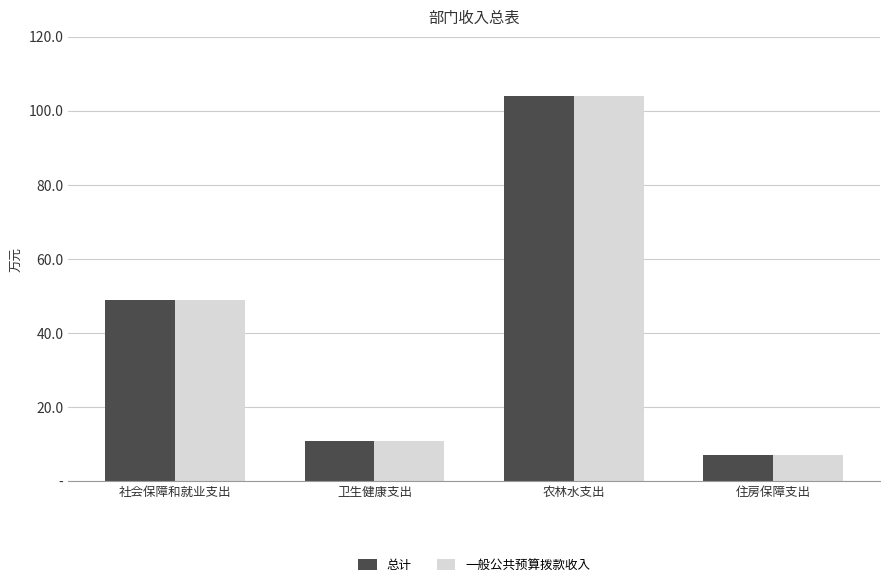

What is the label of the 3rd bar from the left?

农林水支出